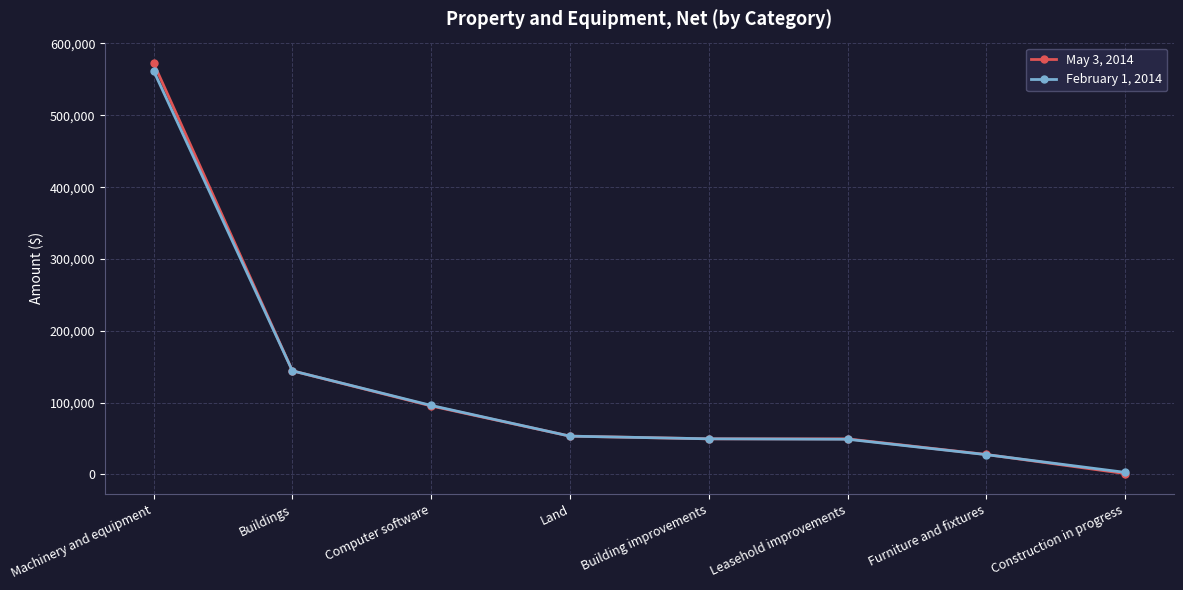

What position from the left is Furniture and fixtures?

7